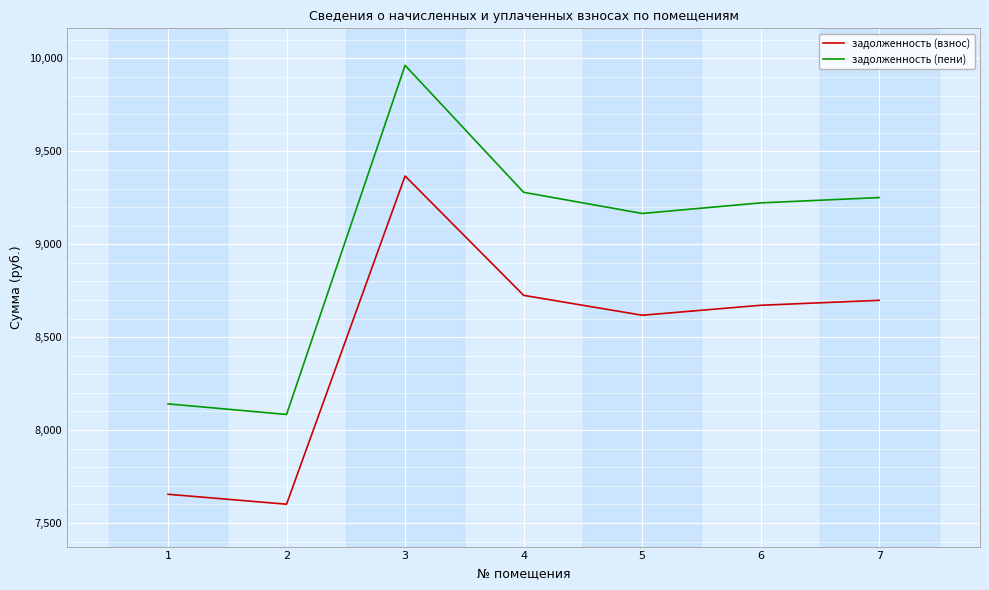

Where is задолженность (взнос) nearest to the value 8484?

5